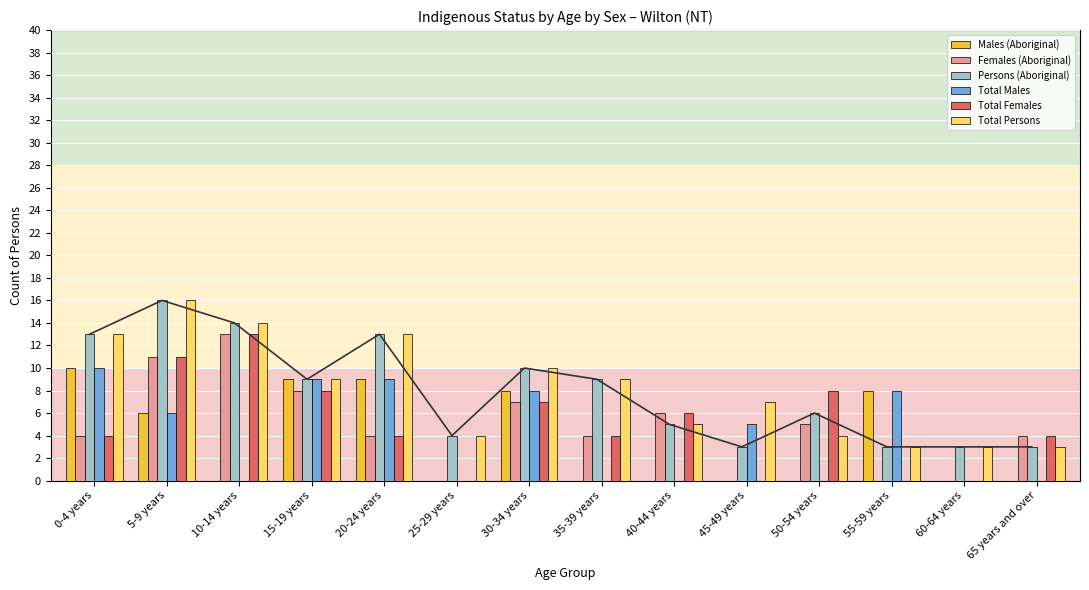

Which series has the largest total across all categories?

Total Persons